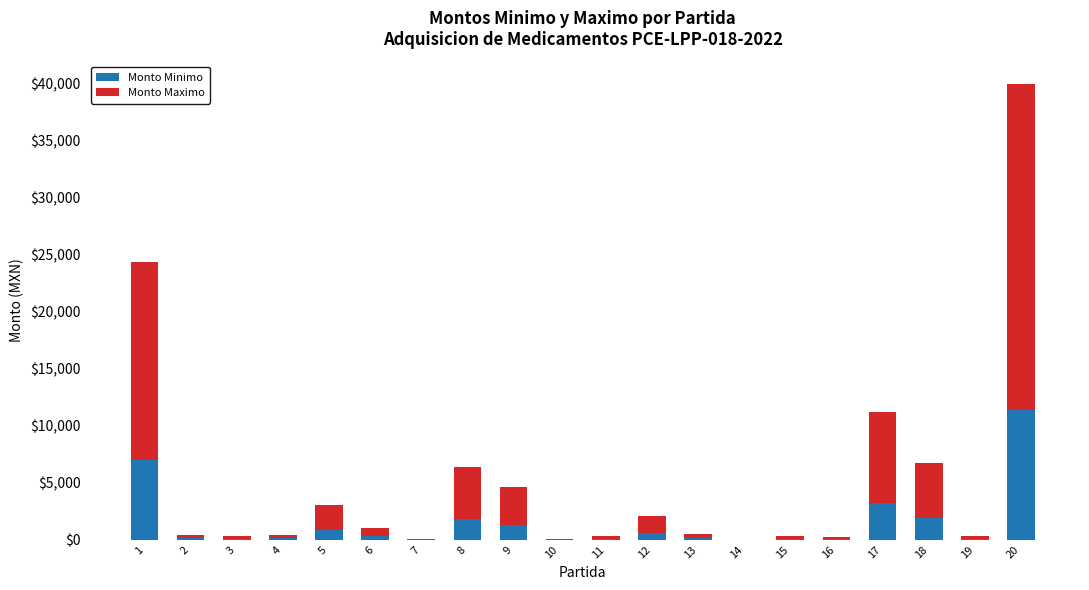

At which category is the sum across all series the highest?

20